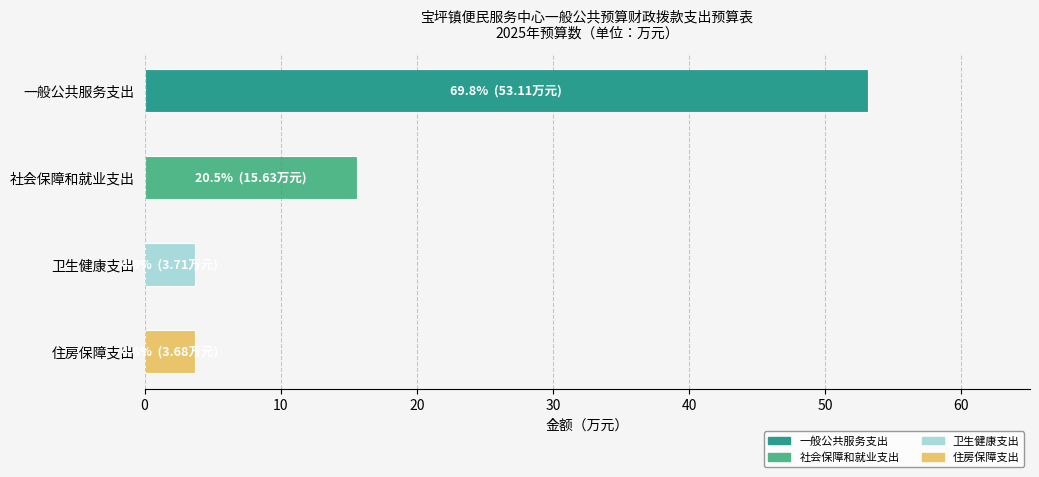

What value does the data have at 卫生健康支出?

3.7